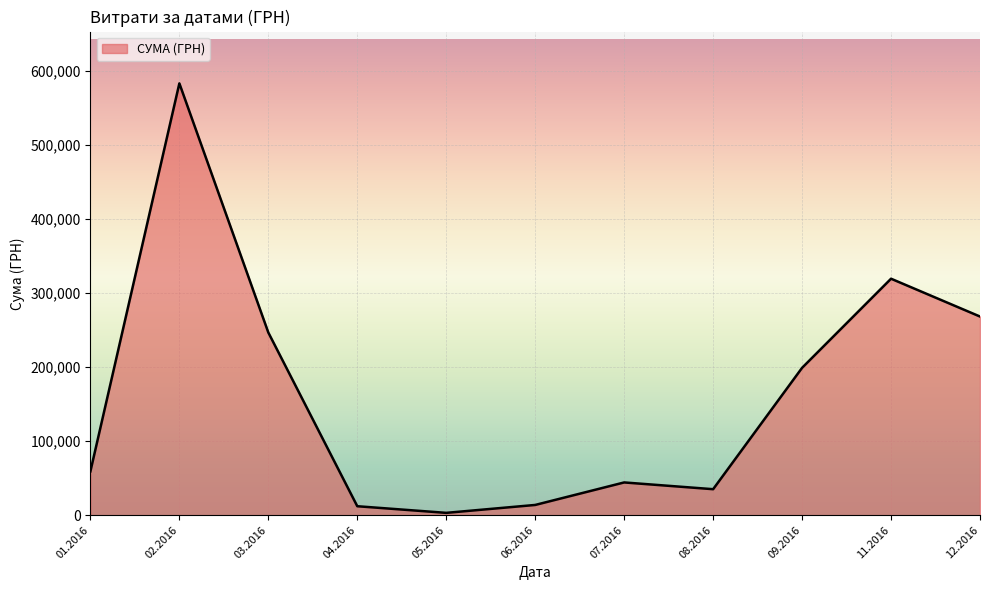

True or false: there are more than 0 points higher than both neighbors.

True